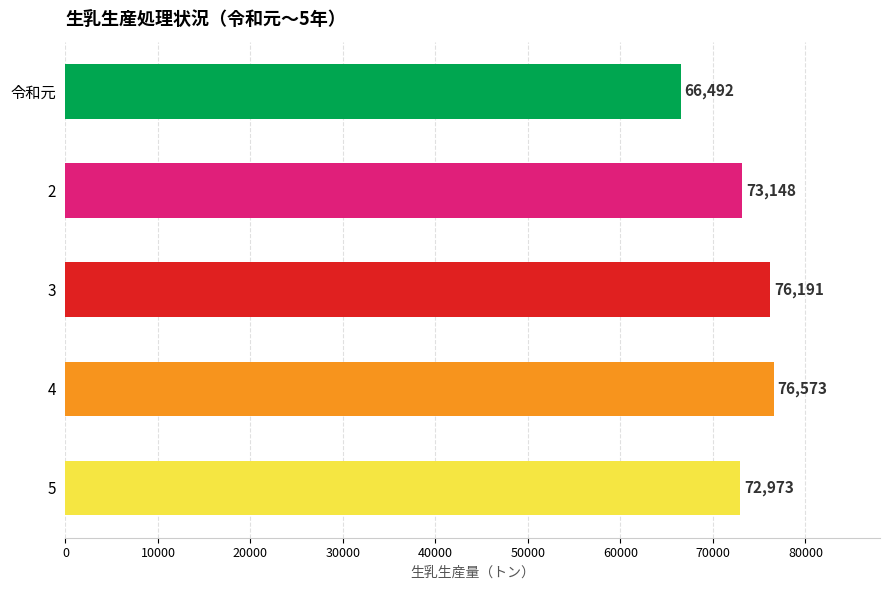

Reading bottom to top, list all the values displayed in this chart.

72973	76573	76191	73148	66492